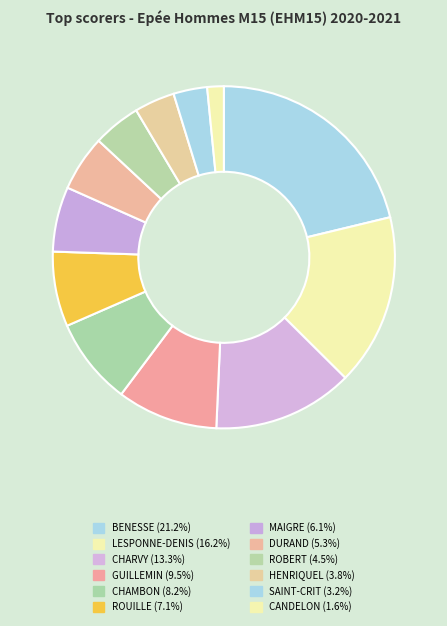

Count the number of slices in the pie.

12